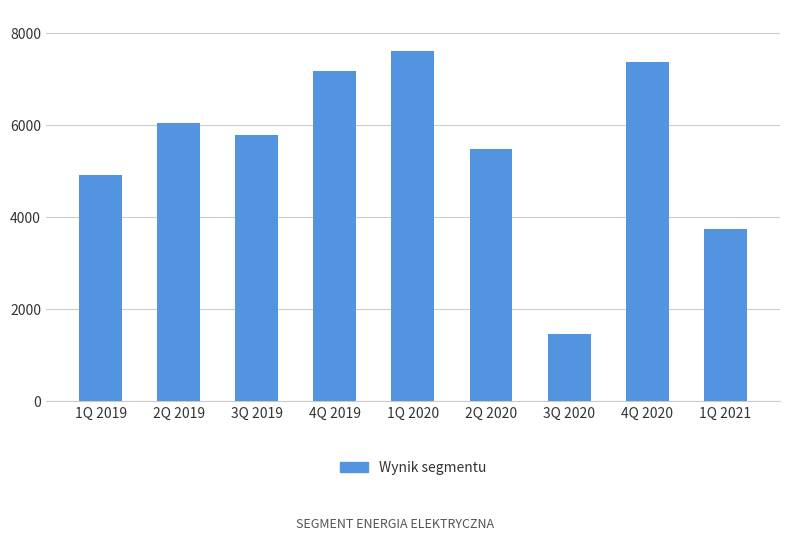

How many bars are there in total?

9